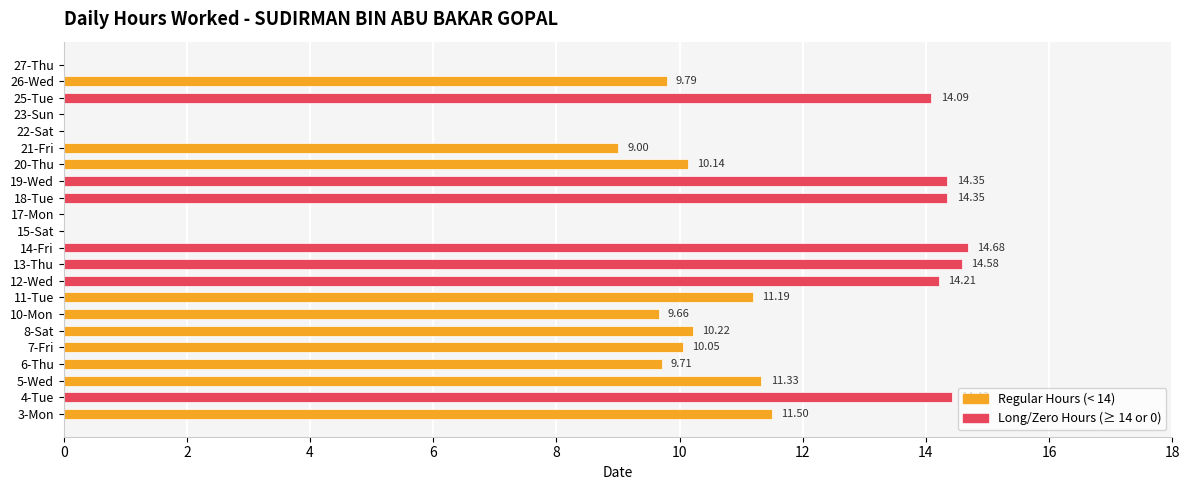

Between 6-Thu and 19-Wed, which is larger?

19-Wed